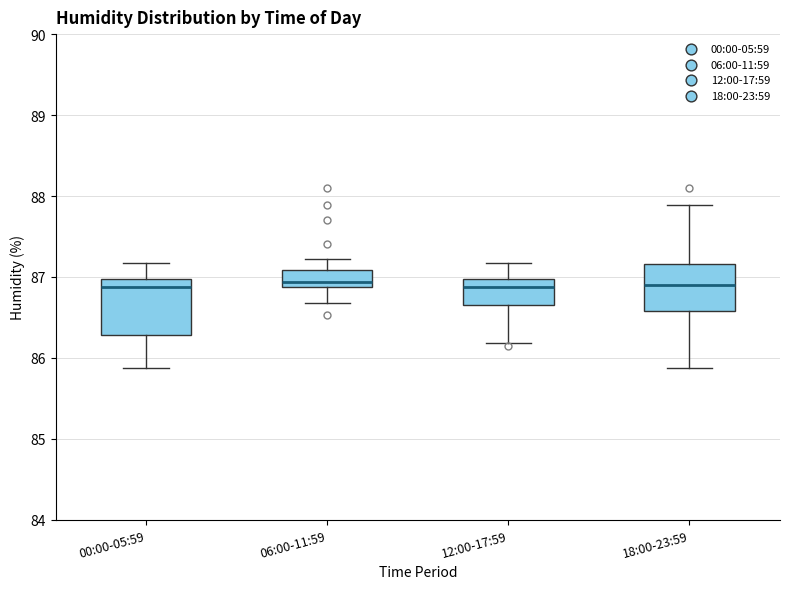

Reading left to right, transcribe this box plot: for each box, give where its median line is, the range the box spans, and where its two whiskers end, as read against the y-axis. The values are not printed on the chart, so give them approximately, as read against the axis.

00:00-05:59: median 86.9, box 86.3 to 87.0, whiskers 85.9 to 87.2
06:00-11:59: median 86.9 (just above the box's lower edge), box 86.9 to 87.1, whiskers 86.7 to 87.2
12:00-17:59: median 86.9, box 86.7 to 87.0, whiskers 86.2 to 87.2
18:00-23:59: median 86.9, box 86.6 to 87.2, whiskers 85.9 to 87.9